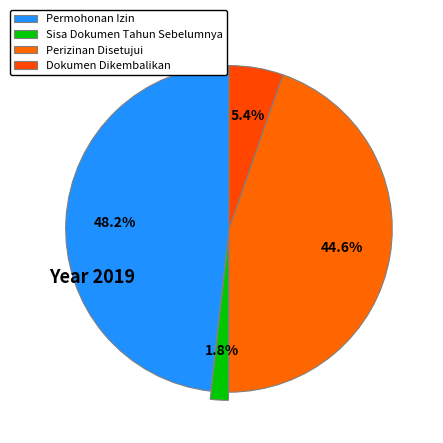

Does any single category account for the majority?

No